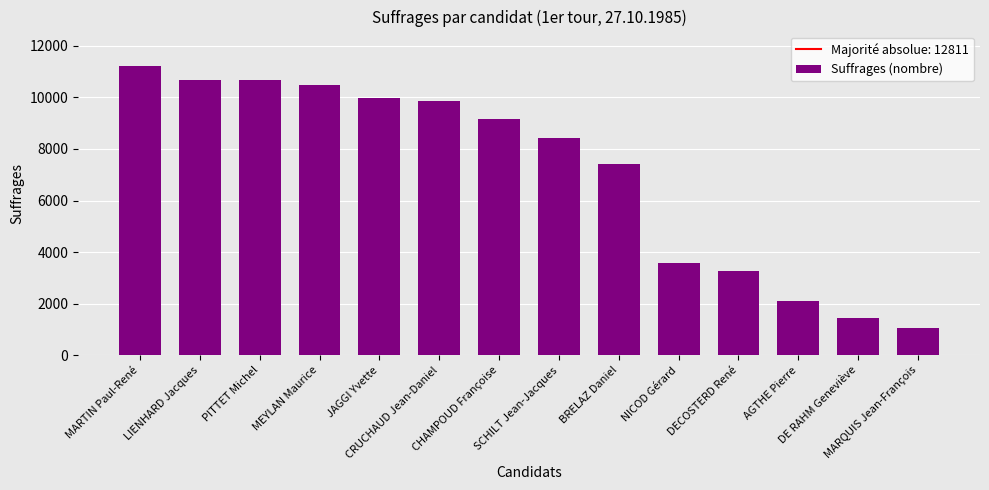

What is the label of the 13th bar from the left?

DE RAHM Geneviève